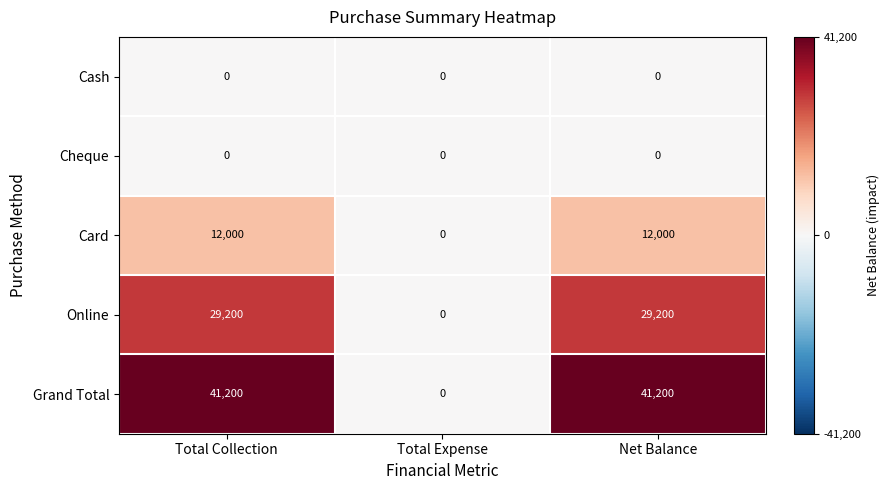

The Card series shows 0 at Total Expense. True or false?

True